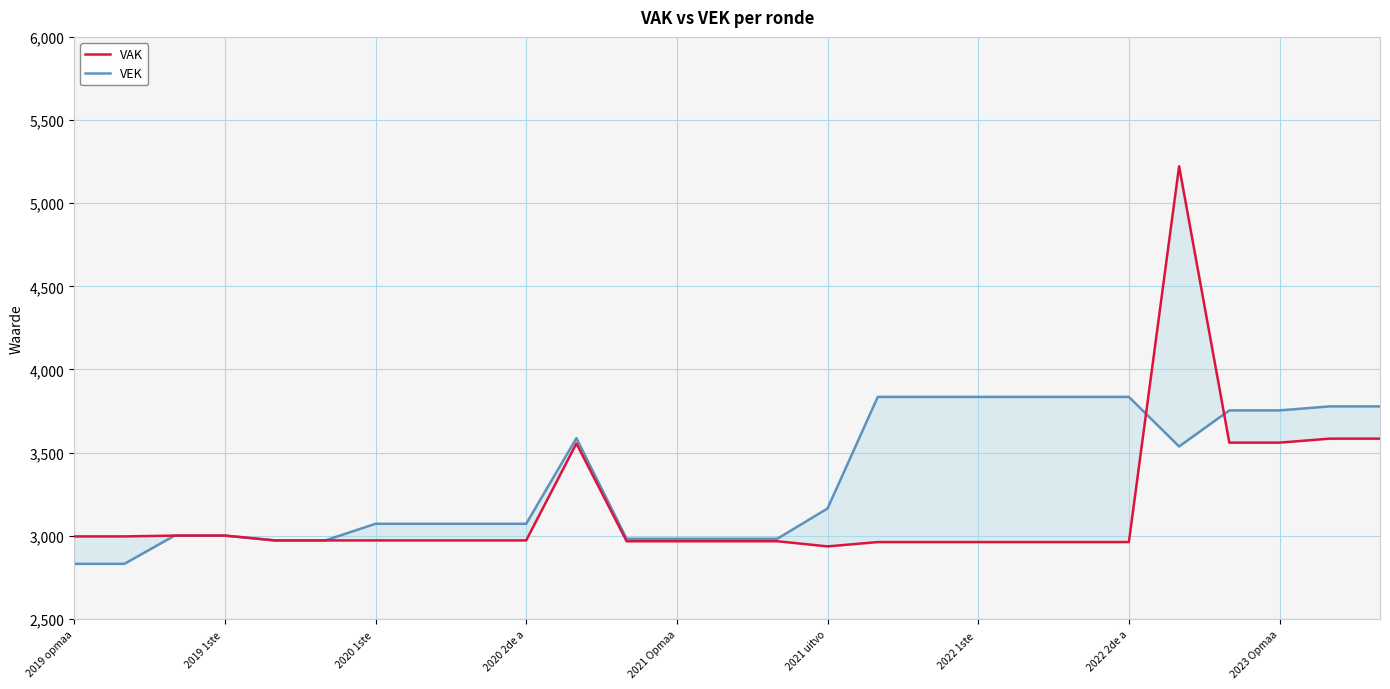

Reading left to right, what are all the values shown in this chart?

VAK: 2996	2996	3001	3001	2972	2972	2972	2972	2972	2972	3555	2967	2967	2967	2967	2936	2962	2962	2962	2962	2962	2962	5222	3560	3560	3584	3584
VEK: 2831	2831	3001	3001	2972	2972	3072	3072	3072	3072	3587	2982	2982	2982	2982	3164	3835	3835	3835	3835	3835	3835	3537	3754	3754	3778	3778